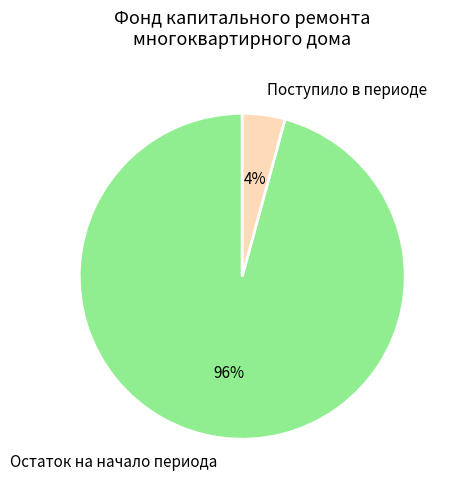

To the nearest percent, what percentage of the pie is Остаток на начало периода?

96%